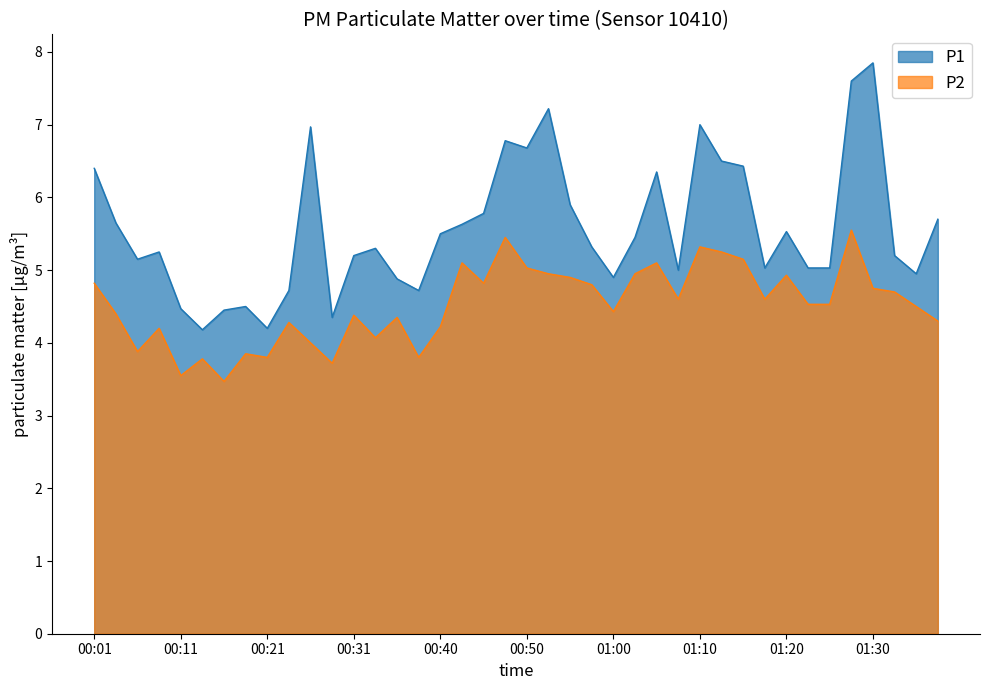

Which series has the largest range (max minus min)?

P1